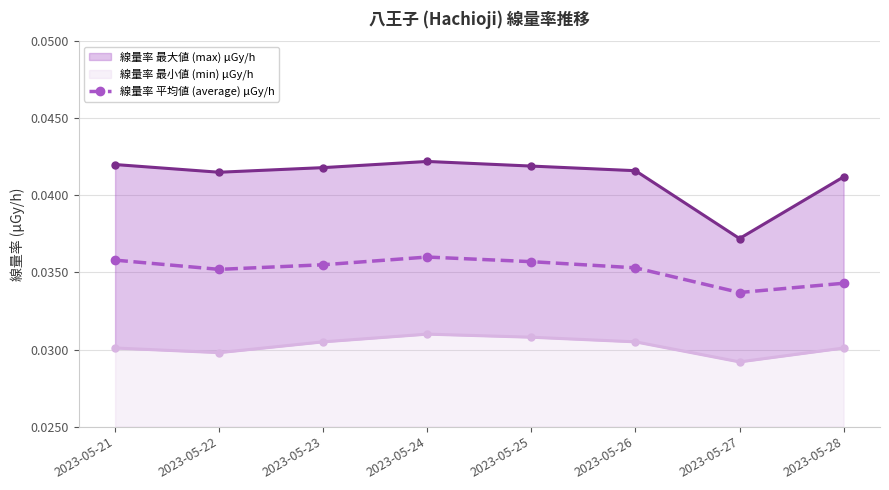

The 線量率 平均値 (average) μGy/h series shows 0.1 at 2023-05-21. True or false?

False